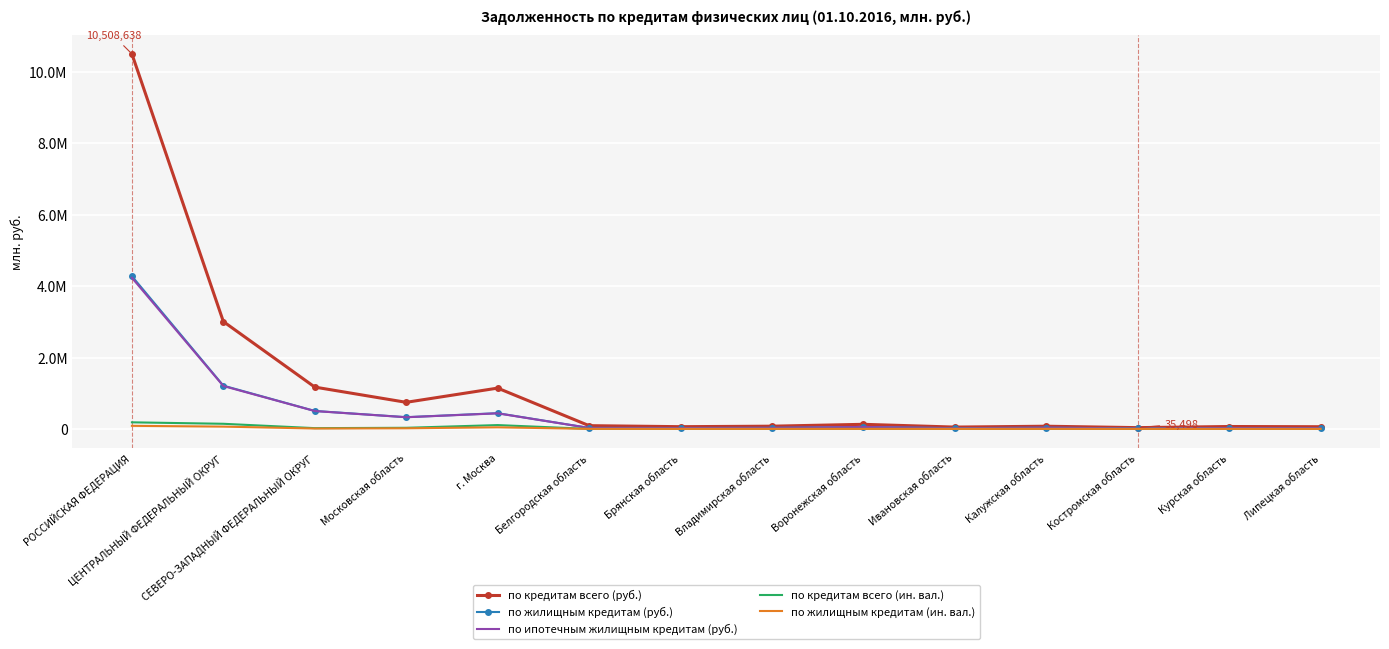

Rank the series at Московская область from highest to lowest value.

по кредитам всего (руб.), по жилищным кредитам (руб.), по ипотечным жилищным кредитам (руб.), по кредитам всего (ин. вал.), по жилищным кредитам (ин. вал.)